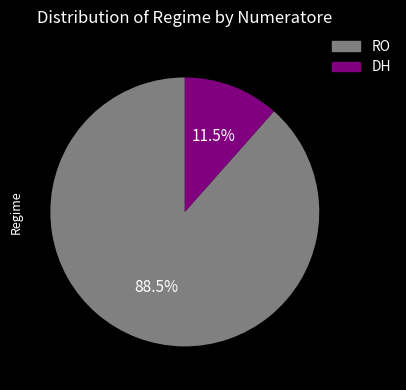

Which category has the biggest portion of the pie?

RO